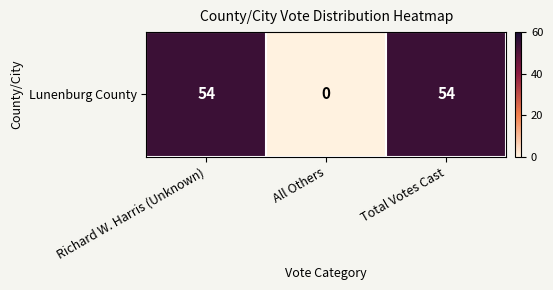

Is it true that the value at Total Votes Cast is 54?

True